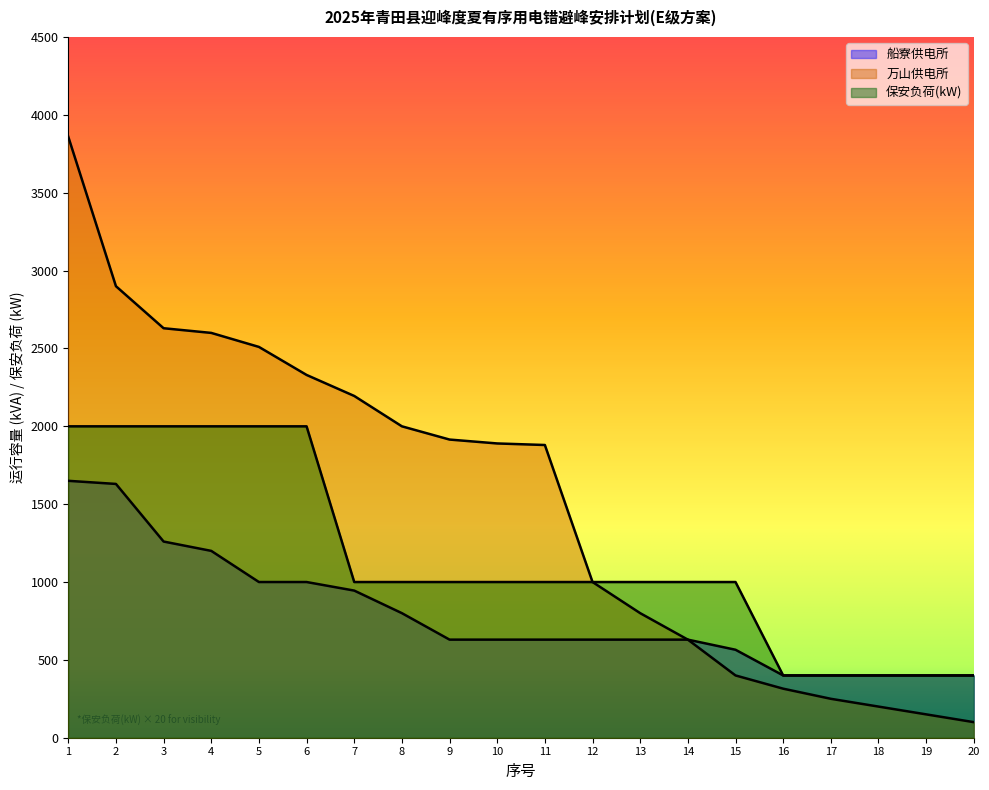

How many lines are shown in the chart?

3